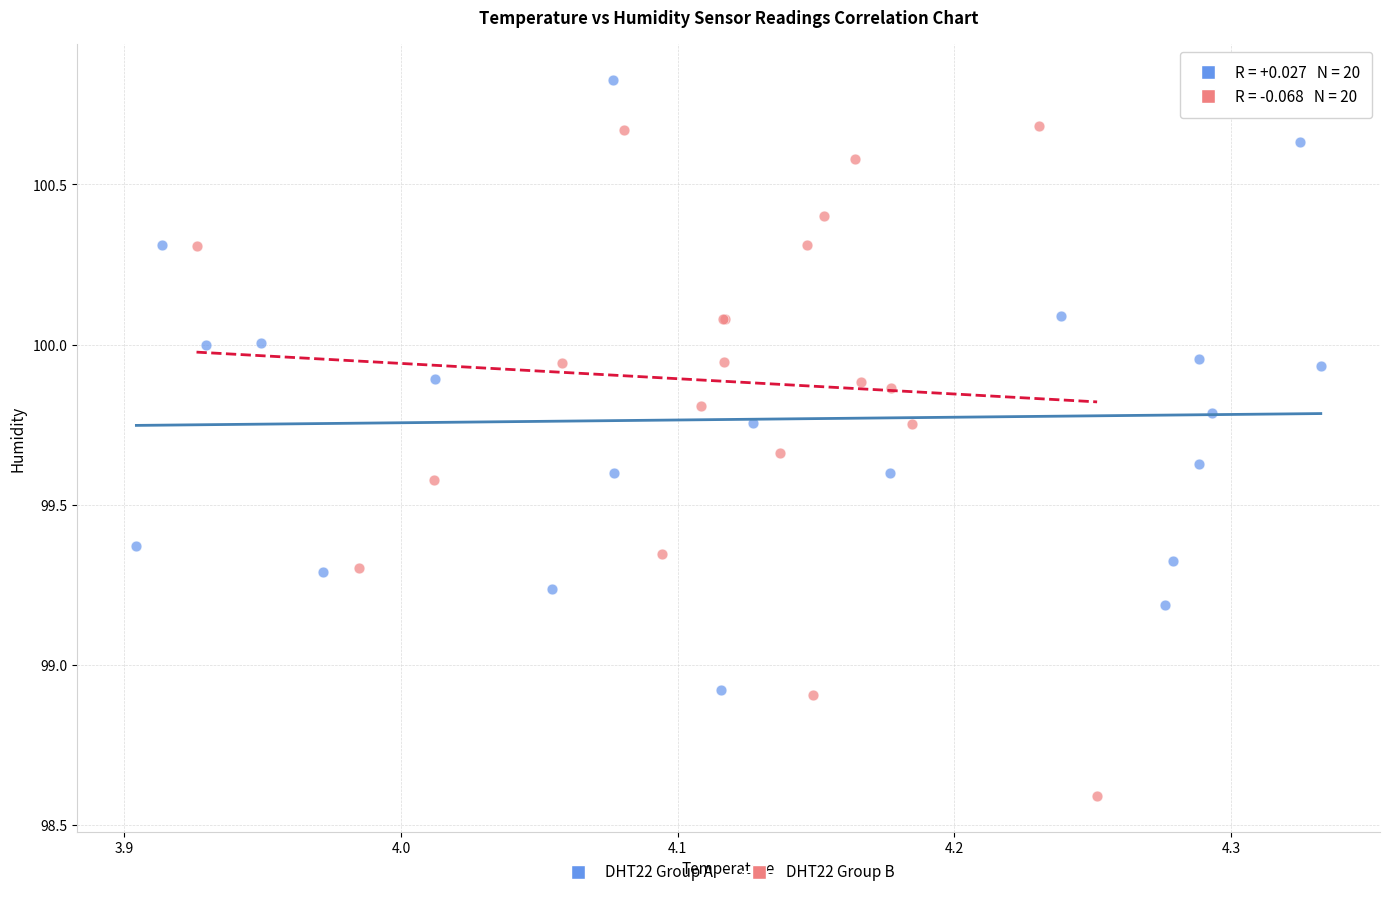

Which series has the widest spread of Y values?

DHT22 Group B